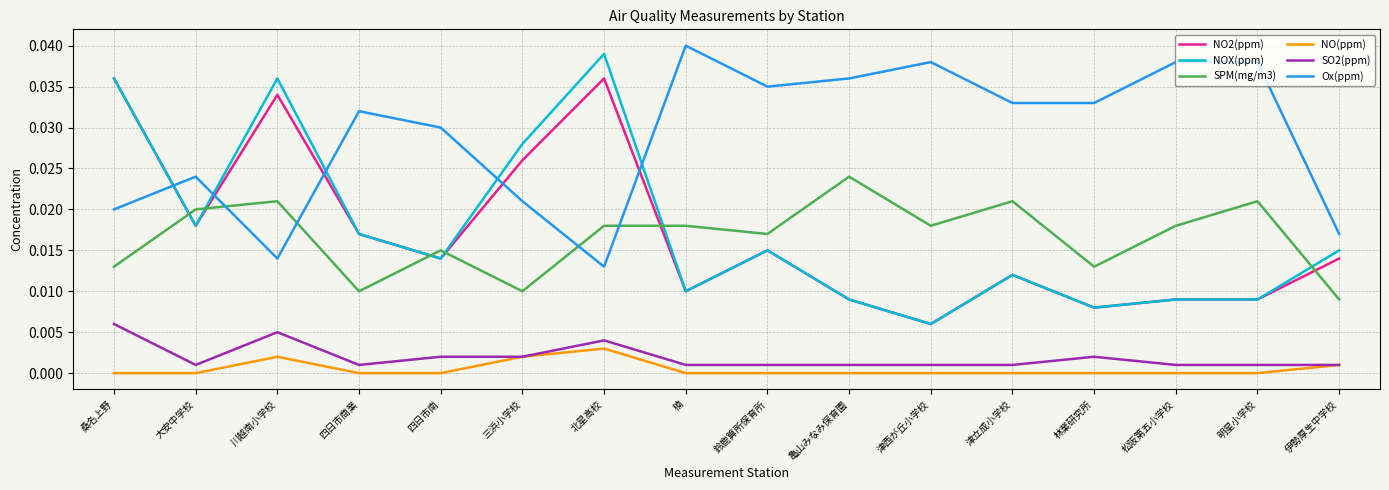

The value of NOX(ppm) at 四日市南 is 0.0. True or false?

True